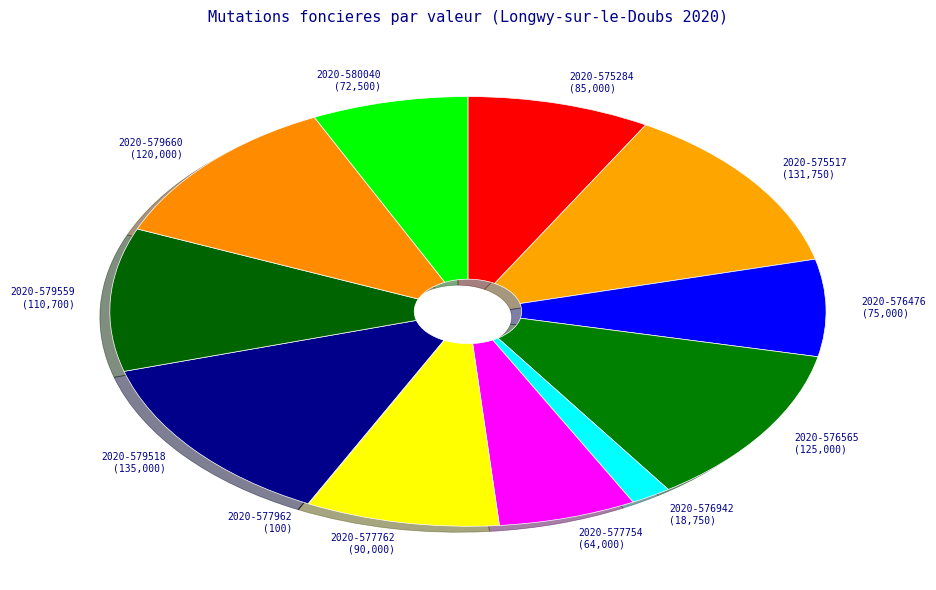

Is there any slice that represents more than half of the pie?

No